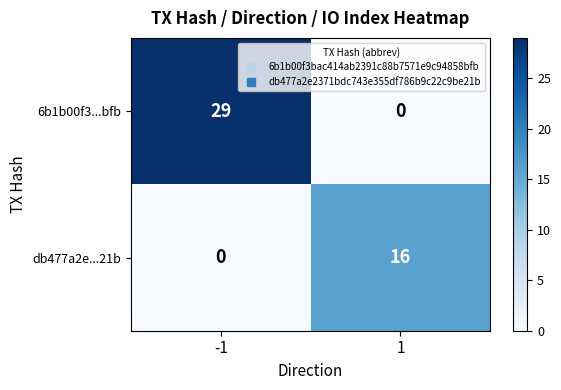

Reading right to left, list all the values displayed in this chart.

6b1b00f3...bfb: 0	29
db477a2e...21b: 16	0